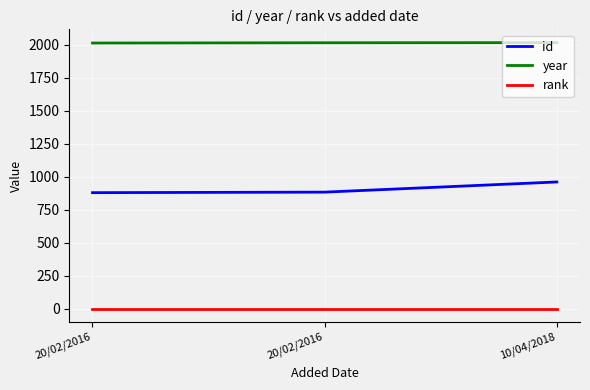

What is the minimum value shown in the chart?

1